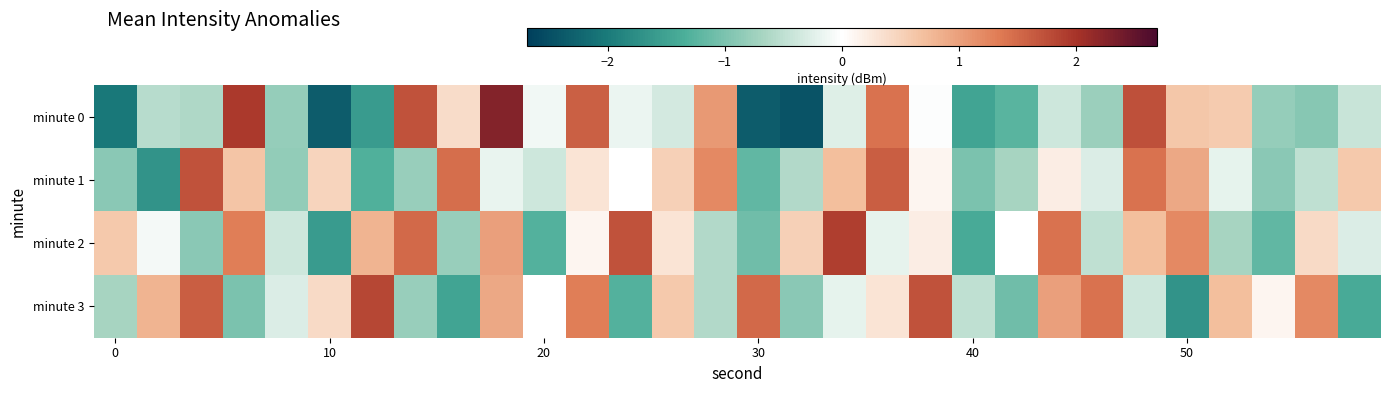

At how many categories does at least one series exceed 1?

18